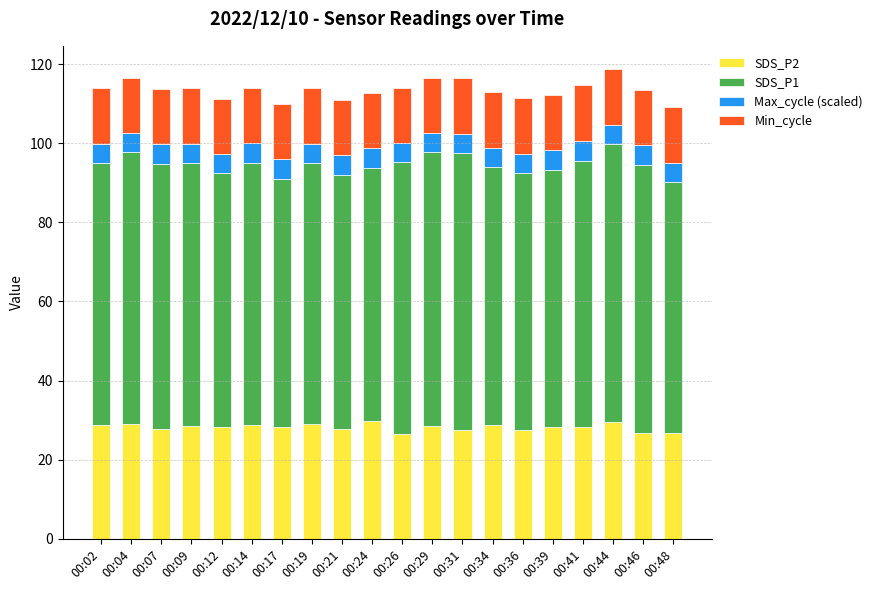

What is the difference between the maximum and minimum values in the SDS_P2 series?

3.3